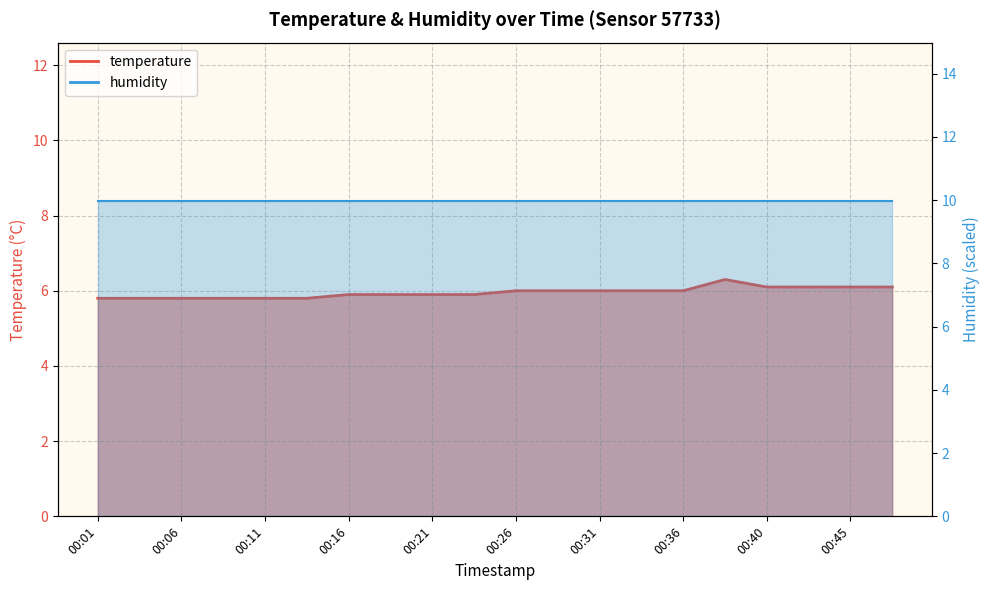

Rank the categories by value from highest to lowest.

00:38, 00:40, 00:43, 00:45, 00:48, 00:26, 00:28, 00:31, 00:33, 00:36, 00:16, 00:18, 00:21, 00:23, 00:01, 00:04, 00:06, 00:09, 00:11, 00:14